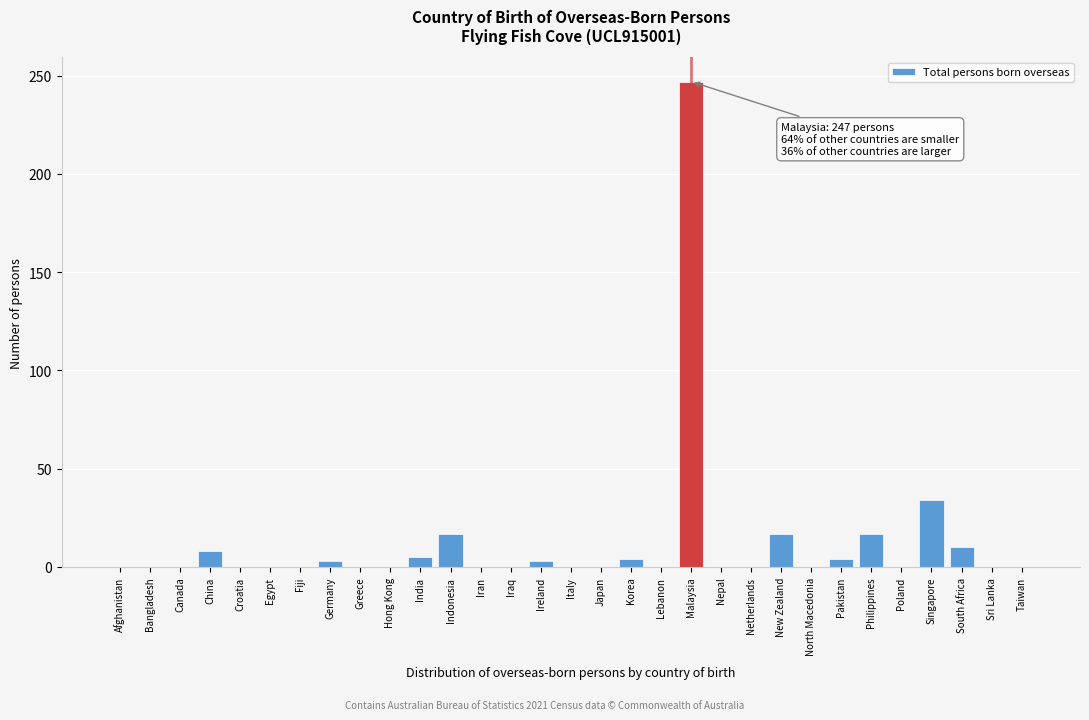

What is the change in value from Philippines to South Africa?

-7